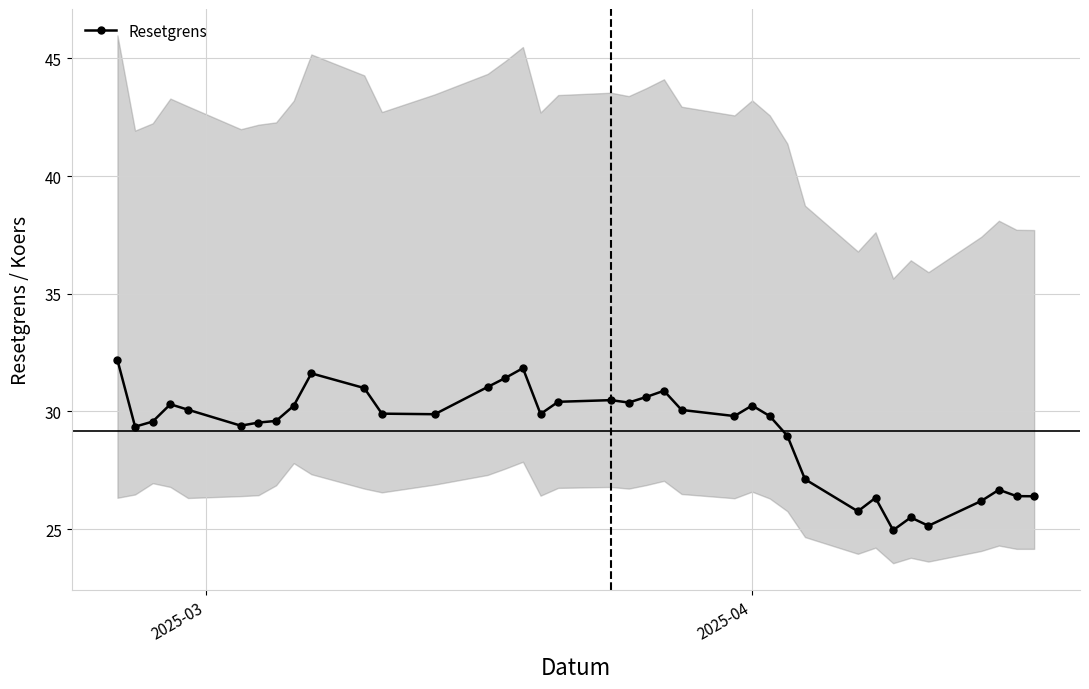

True or false: Resetgrens has more than 0 points higher than both neighbors.

True